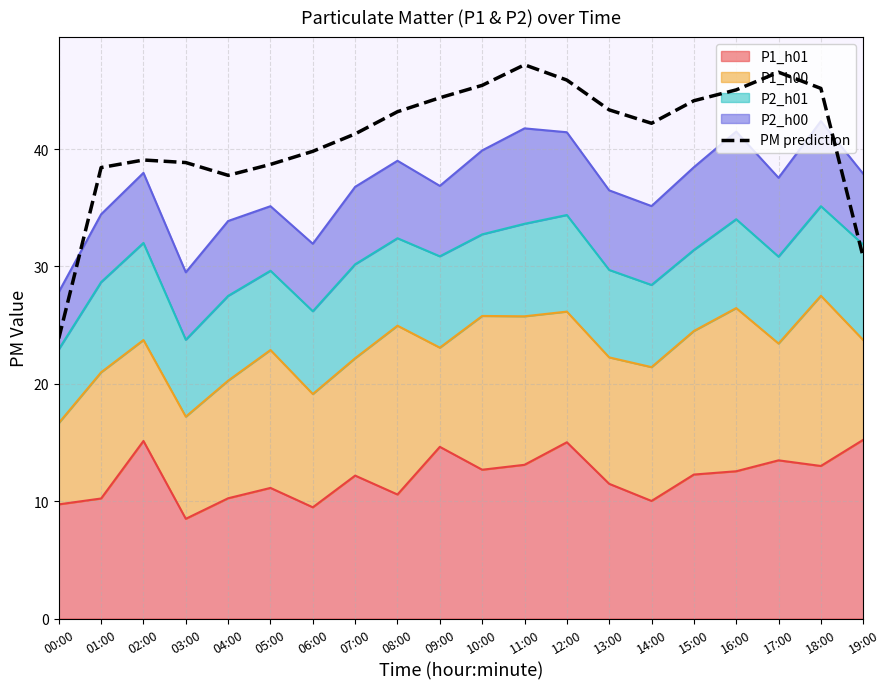

How many values are below 43?

10